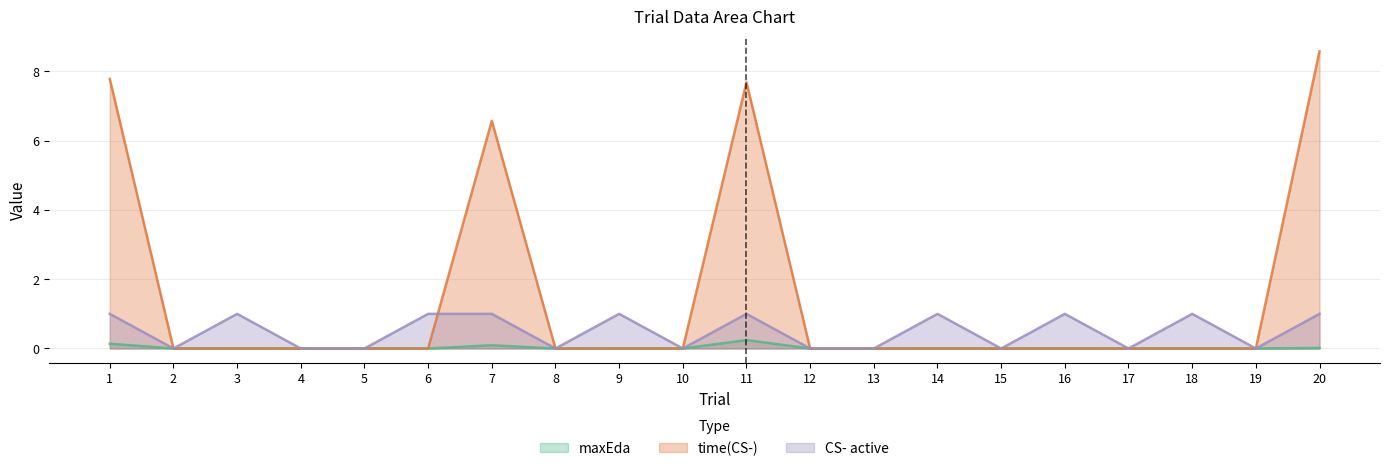

Reading left to right, transcribe all the data shown in this chart.

maxEda: 0.1	0.0	0.0	0.0	0.0	0.0	0.1	0.0	0.0	0.0	0.2	0.0	0.0	0.0	0.0	0.0	0.0	0.0	0.0	0.0
time(CS-): 7.8	0.0	0.0	0.0	0.0	0.0	6.6	0.0	0.0	0.0	7.7	0.0	0.0	0.0	0.0	0.0	0.0	0.0	0.0	8.6
CS- active: 1.0	0.0	1.0	0.0	0.0	1.0	1.0	0.0	1.0	0.0	1.0	0.0	0.0	1.0	0.0	1.0	0.0	1.0	0.0	1.0